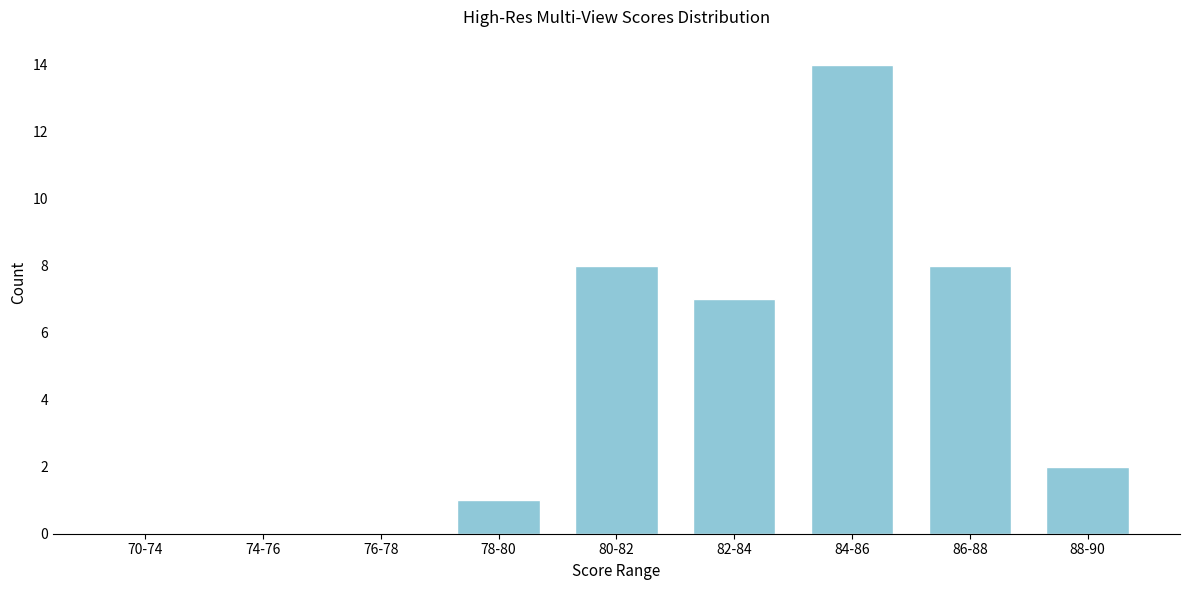

Reading left to right, list all the values displayed in this chart.

70-74=0	74-76=0	76-78=0	78-80=1	80-82=8	82-84=7	84-86=14	86-88=8	88-90=2